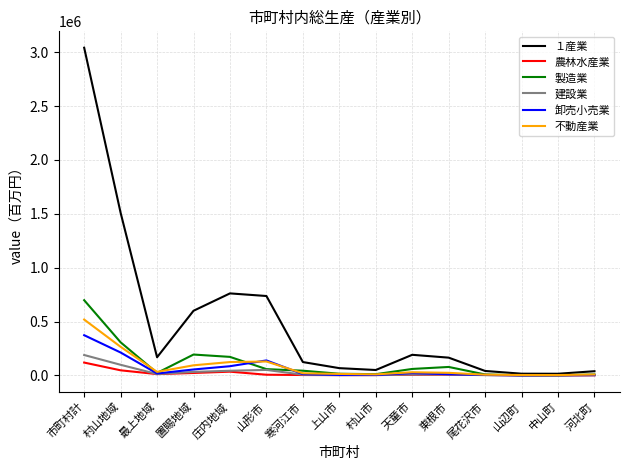

At which category does 製造業 reach its first local valley?

最上地域